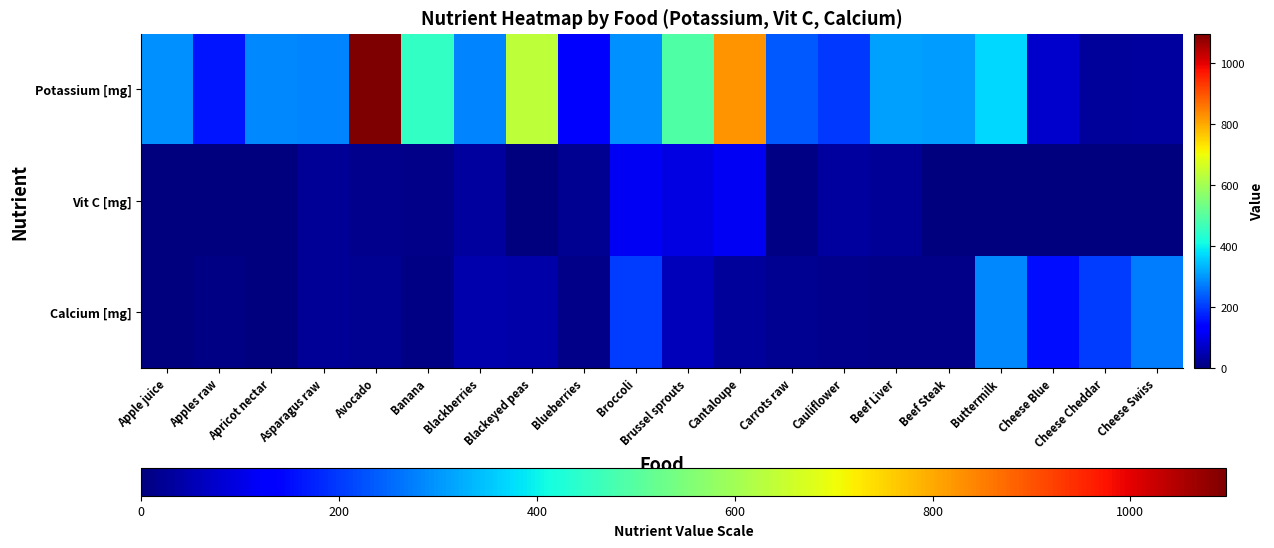

Which label corresponds to the largest value in the chart?

Avocado